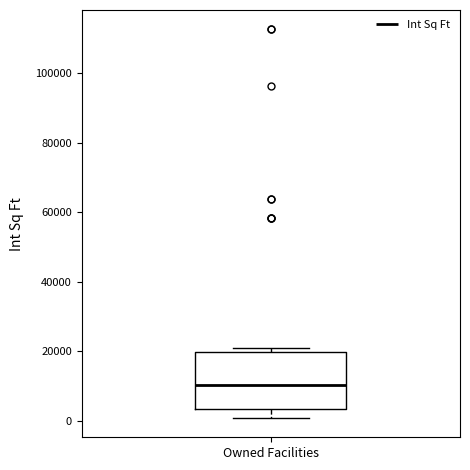

Transcribe this box plot: give where the median line is, the range the box spans, and where the two whiskers end, as read against the y-axis. The values are not printed on the chart, so give them approximately, as read against the axis.

median 10000, box 4000 to 20000, whiskers 0 to 20000 (just above the box's upper edge)